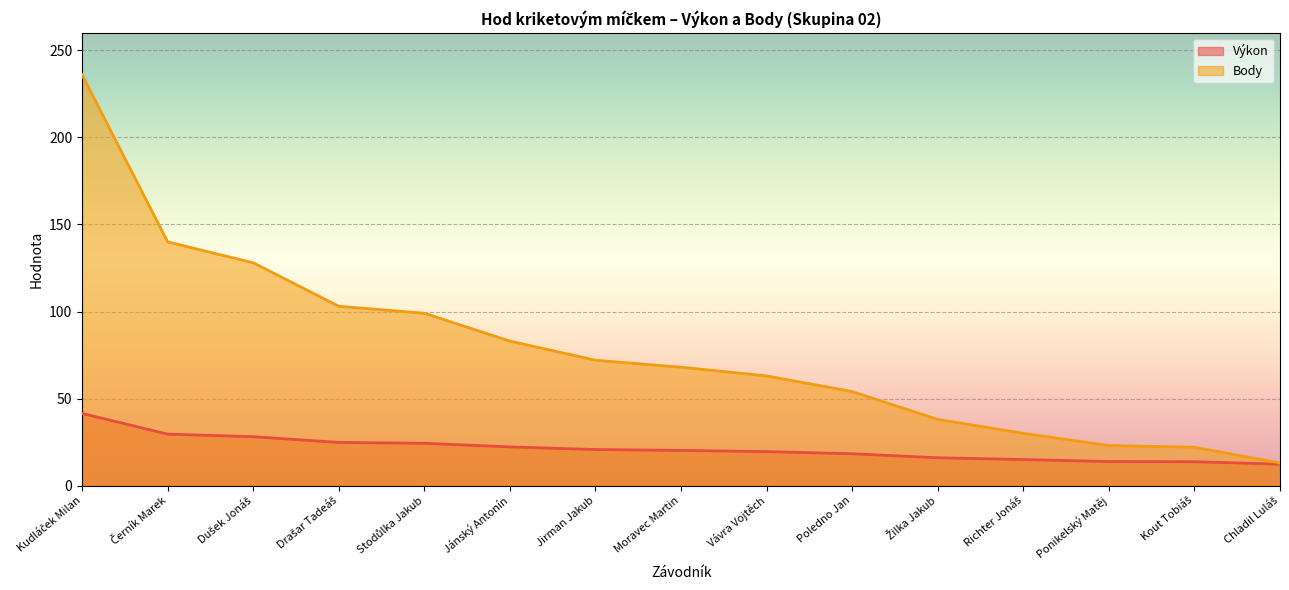

True or false: Výkon has more than 0 interior local peaks.

False